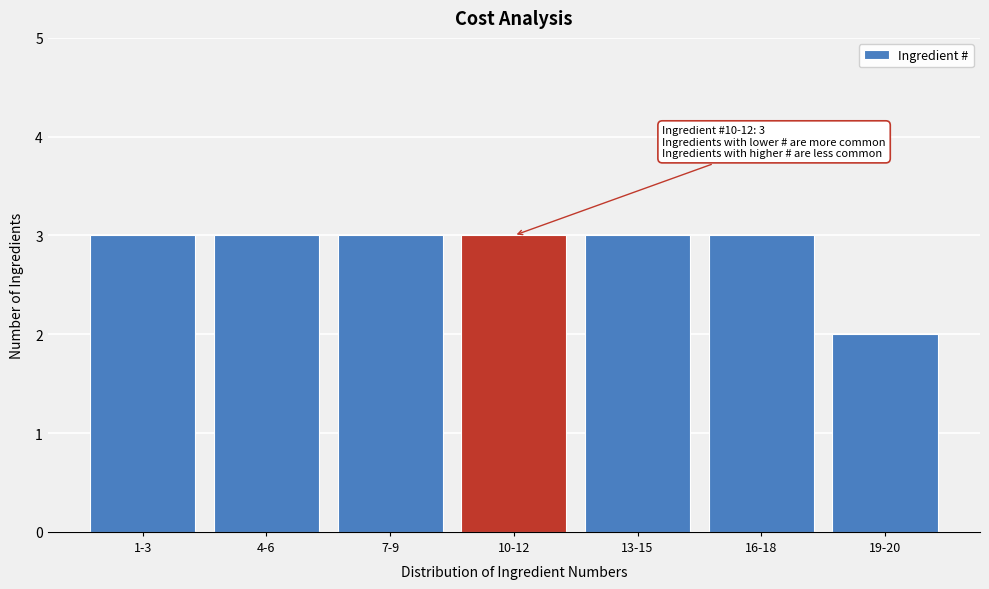

Reading right to left, list all the values displayed in this chart.

2	3	3	3	3	3	3